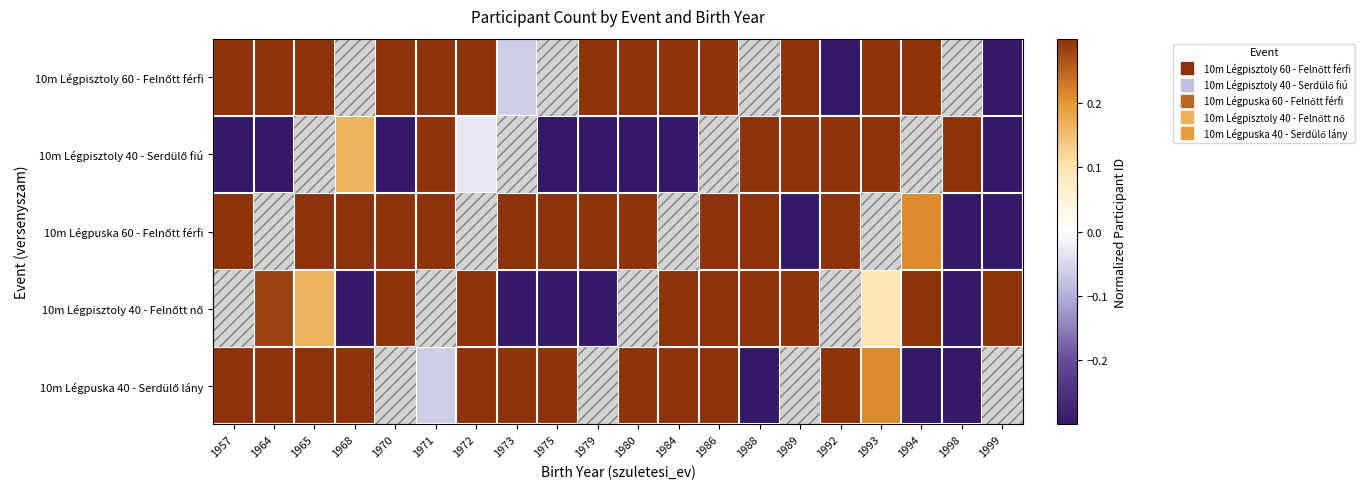

How many negative values does the 10m Légpisztoly 60 - Felnőtt férfi series have?

3